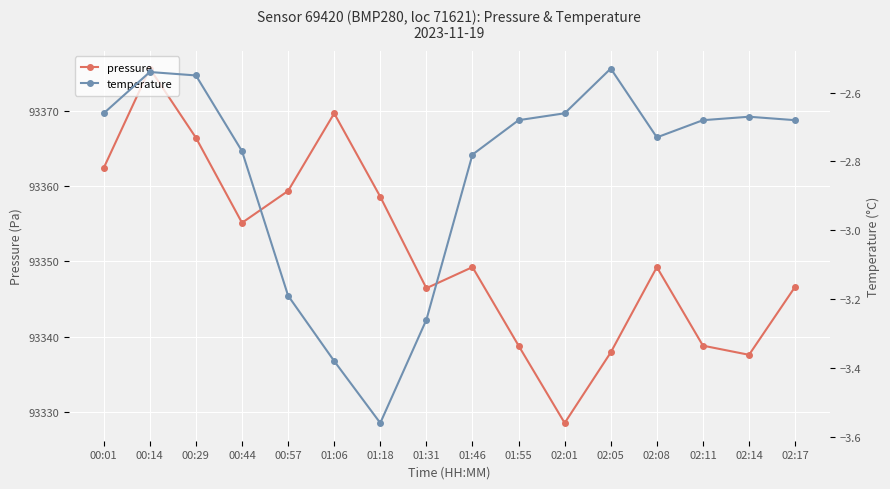

What is the total value across all series at 00:01?

93359.8